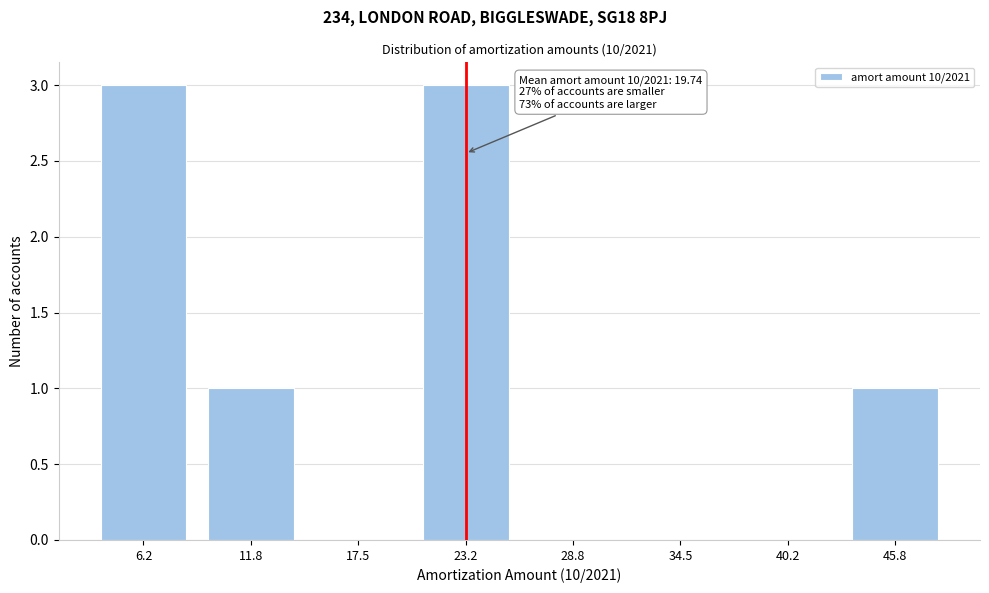

Reading left to right, what are all the values shown in this chart?

6.2=3	11.8=1	17.5=0	23.2=3	28.8=0	34.5=0	40.2=0	45.8=1